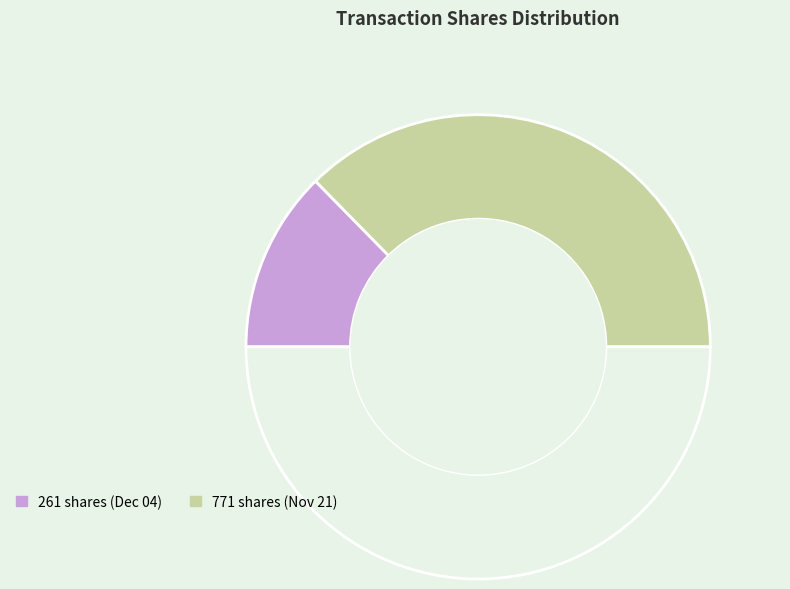

How many slices are in this pie chart?

3